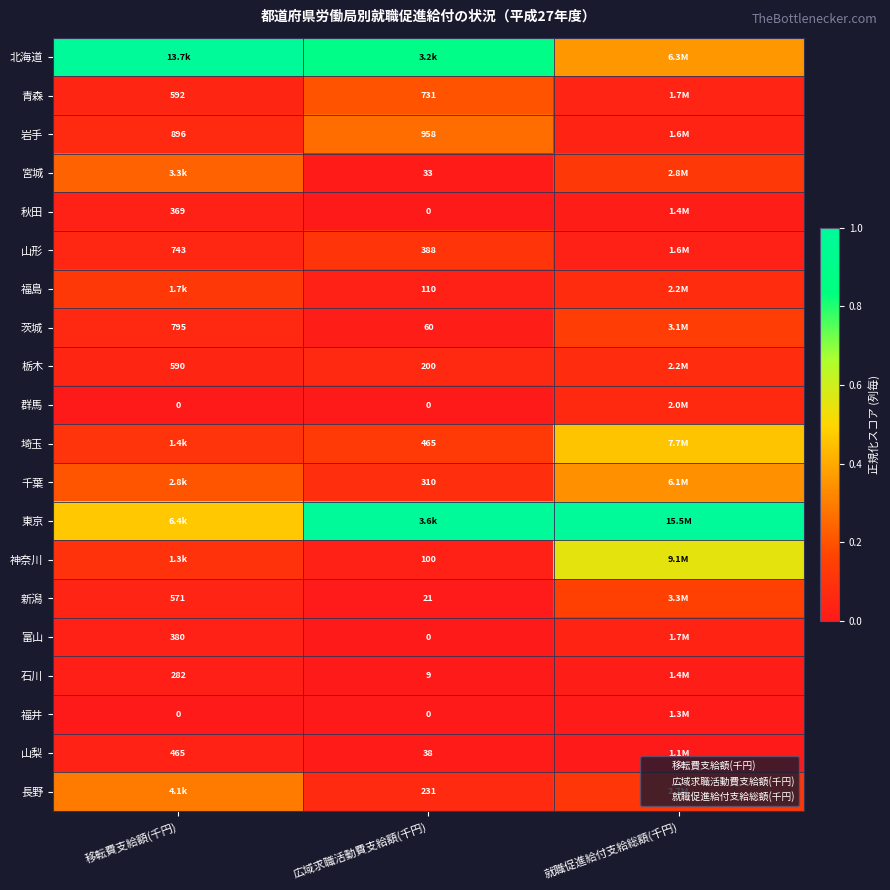

Is the value of 岩手 at 移転費支給額(千円) greater than the value of 新潟 at 移転費支給額(千円)?

Yes